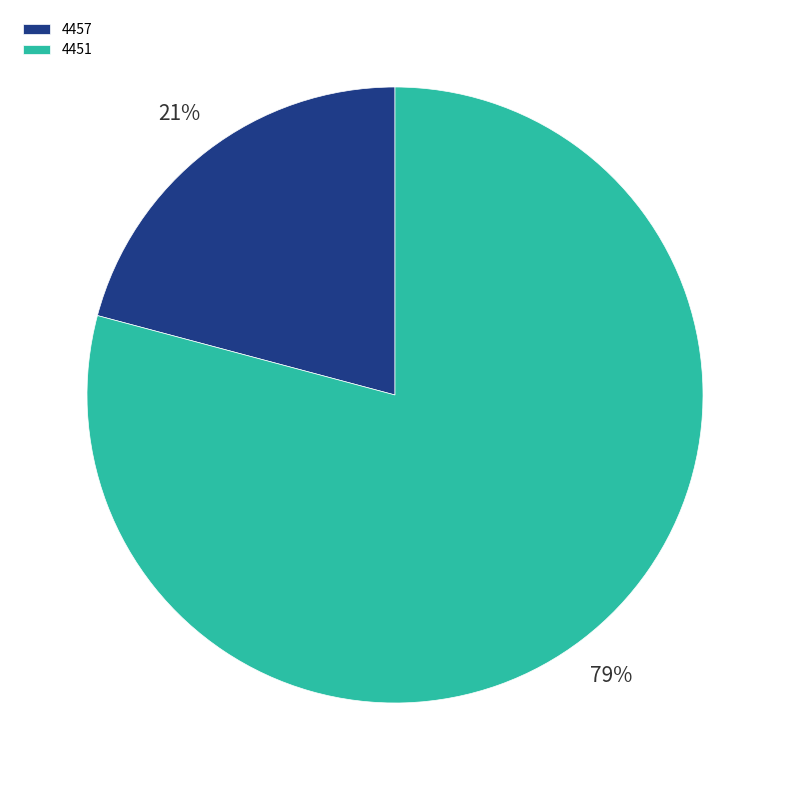

How many segments does this pie chart have?

2